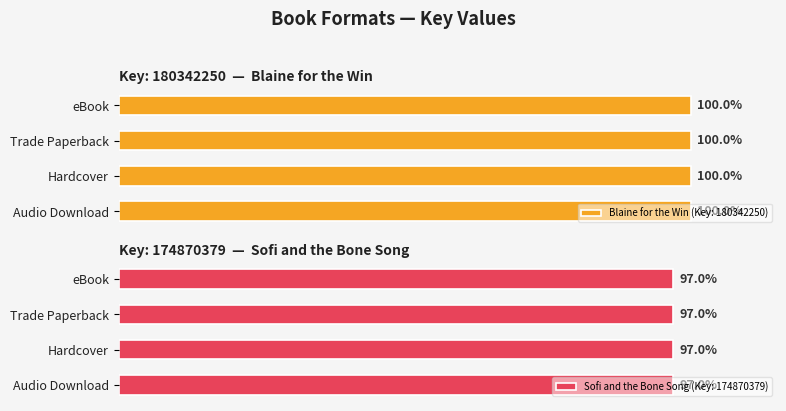

Rank the series by their maximum value, from lowest to highest.

Sofi and the Bone Song (Key: 174870379), Blaine for the Win (Key: 180342250)